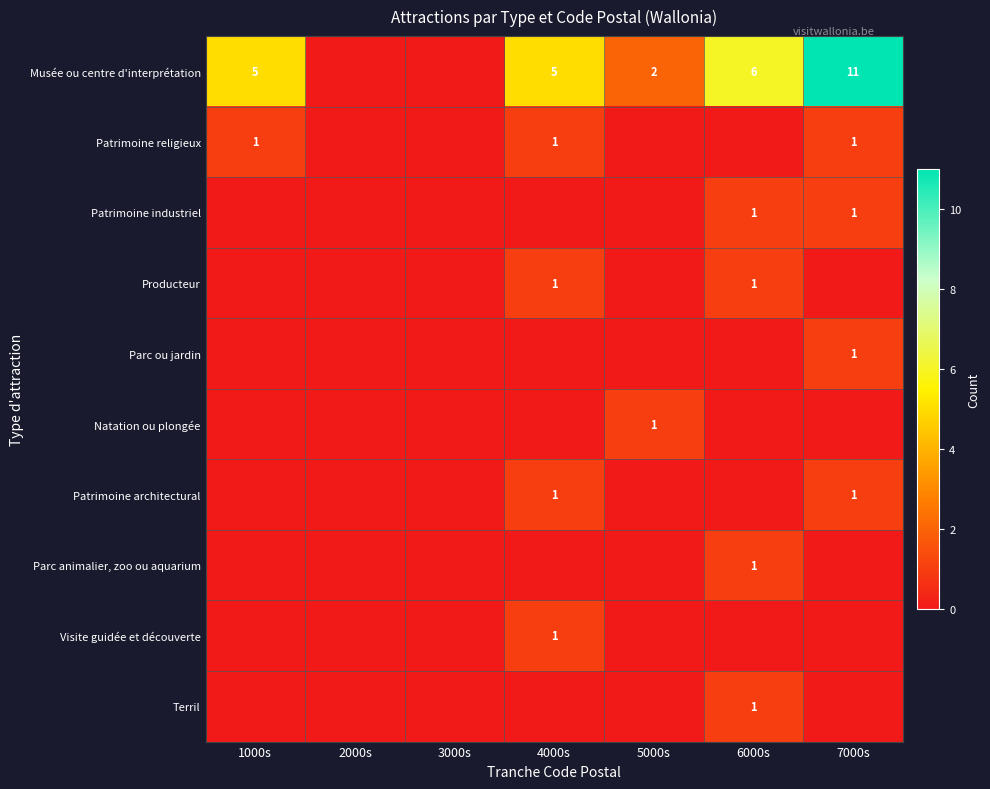

At which category is the sum across all series the highest?

7000s